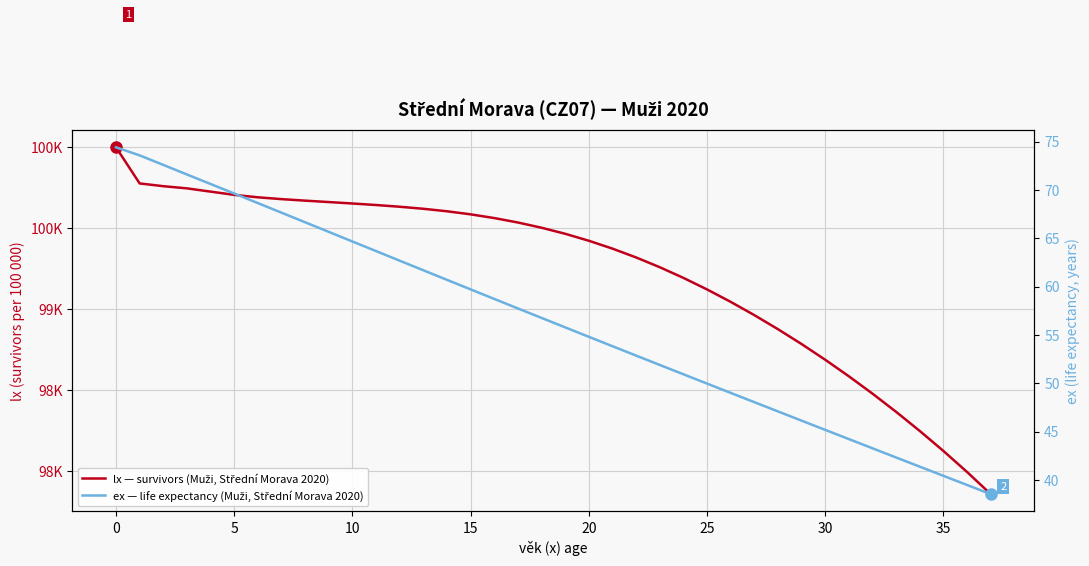

List the series in order of their overall mean, lowest first.

ex — life expectancy (Muži, Střední Morava 2020), lx — survivors (Muži, Střední Morava 2020)